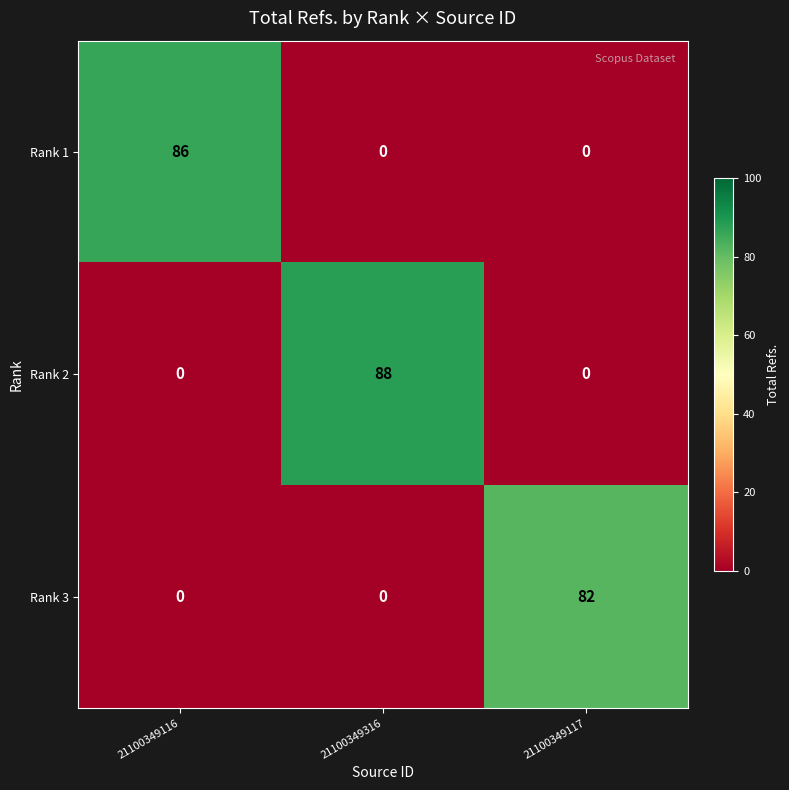

At which category does the chart reach its peak across all series?

21100349316